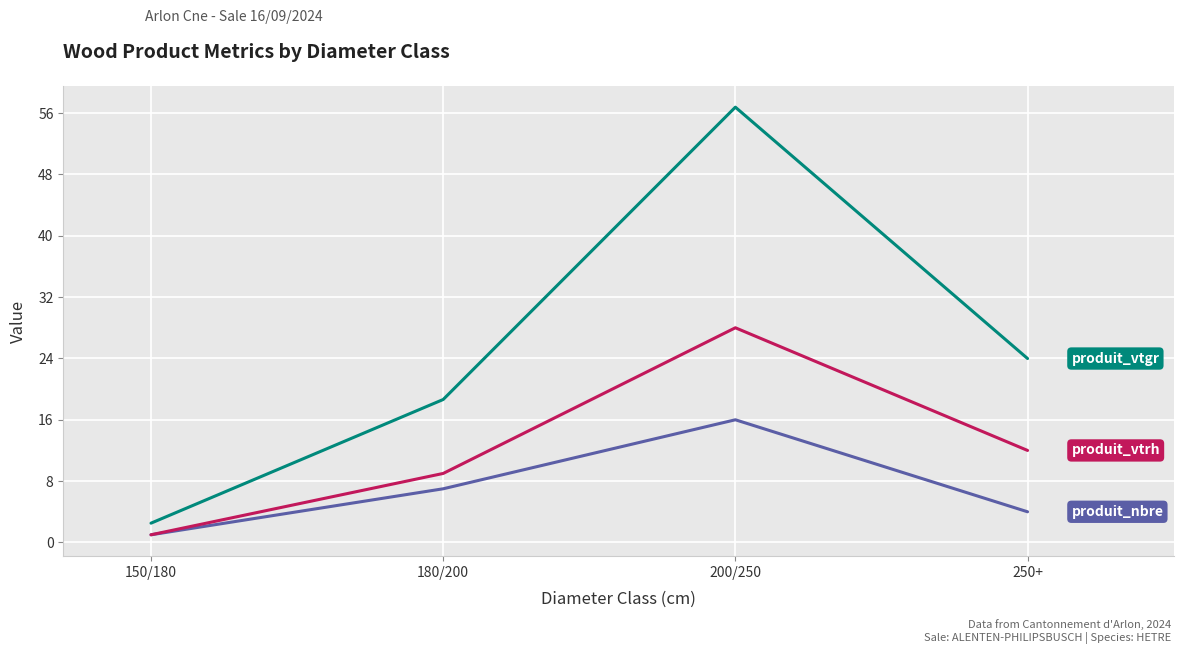

What position from the left is 250+?

4